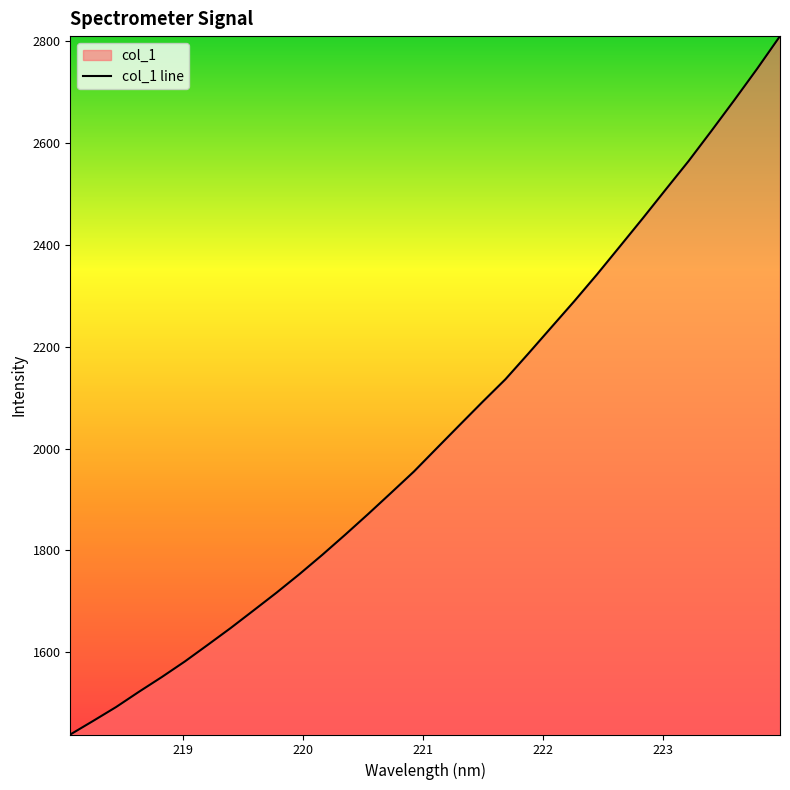

What is the difference between the maximum and minimum values?

1371.8